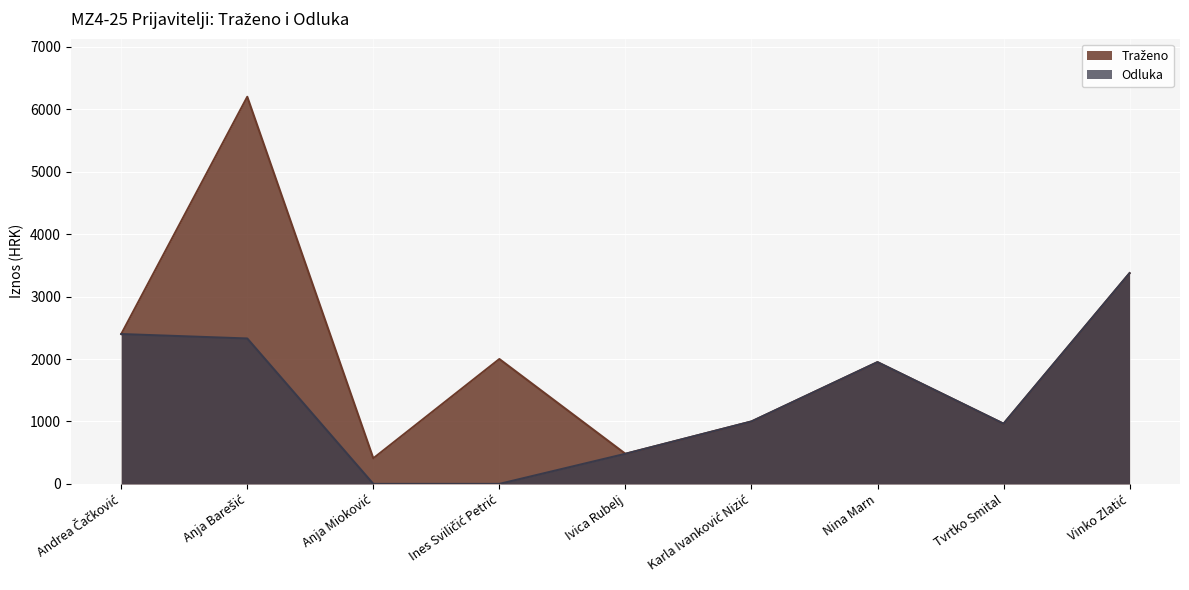

At which label does Traženo first exceed 1950?

Andrea Čačković